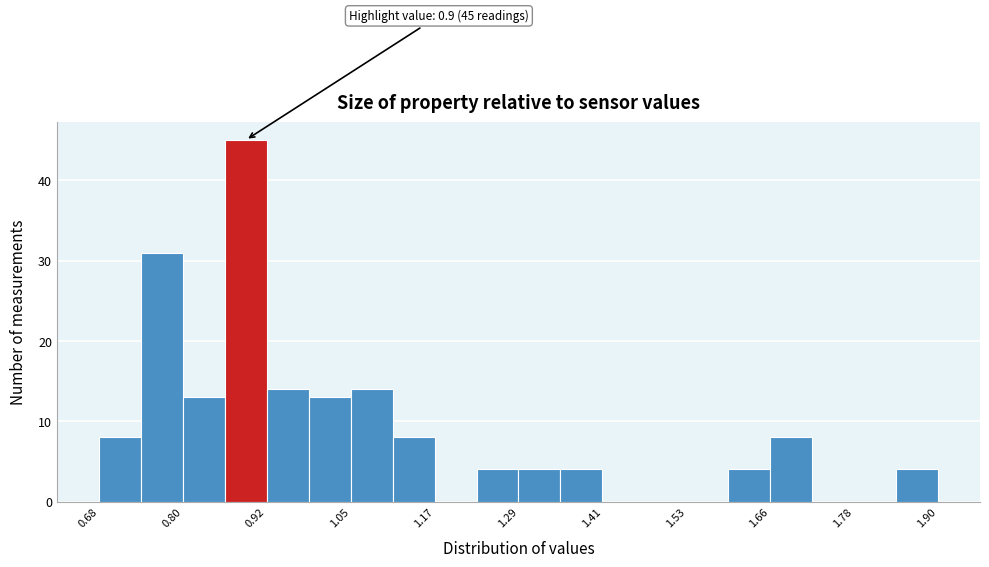

Read against the x-axis, roughly where is the centre of the tallest bar?

0.90